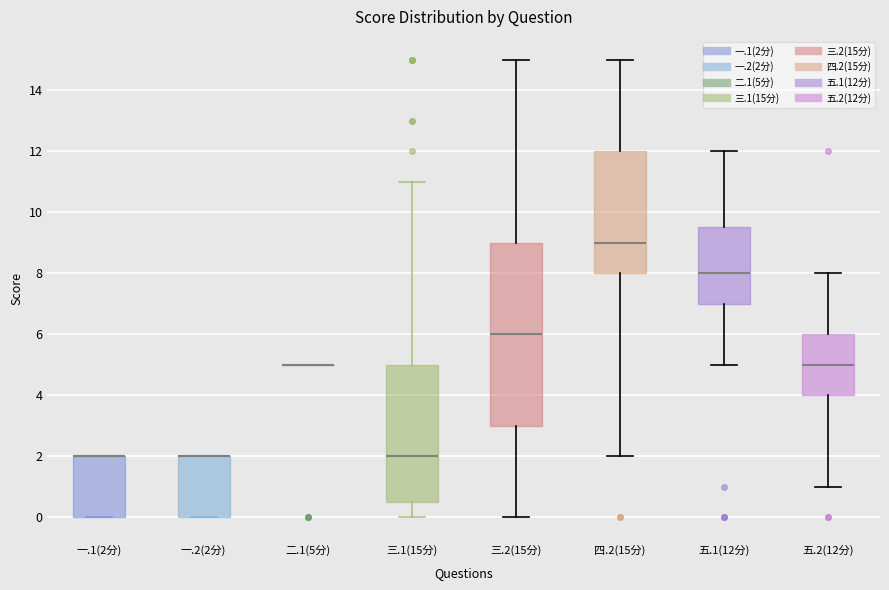

Reading left to right, transcribe this box plot: for each box, give where its median line is, the range the box spans, and where its two whiskers end, as read against the y-axis. The values are not printed on the chart, so give them approximately, as read against the axis.

一.1(2分): median 2.0 (drawn on the box's upper edge), box 0.0 to 2.0, whiskers 0.0 to 2.0
一.2(2分): median 2.0 (drawn on the box's upper edge), box 0.0 to 2.0, whiskers 0.0 to 2.0
二.1(5分): box collapsed to a line at 5.0, whiskers 5.0 to 5.0
三.1(15分): median 2.0, box 0.6 to 5.0, whiskers 0.0 to 11.0
三.2(15分): median 6.0, box 3.0 to 9.0, whiskers 0.0 to 15.0
四.2(15分): median 9.0, box 8.0 to 12.0, whiskers 2.0 to 15.0
五.1(12分): median 8.0, box 7.0 to 9.6, whiskers 5.0 to 12.0
五.2(12分): median 5.0, box 4.0 to 6.0, whiskers 1.0 to 8.0